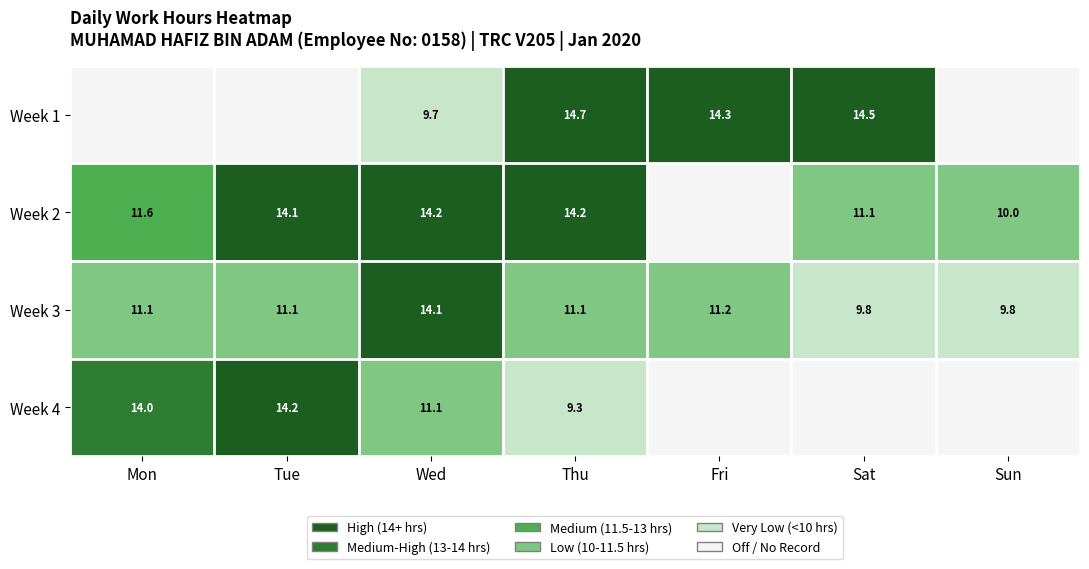

Between Mon and Fri, which is larger?

Fri